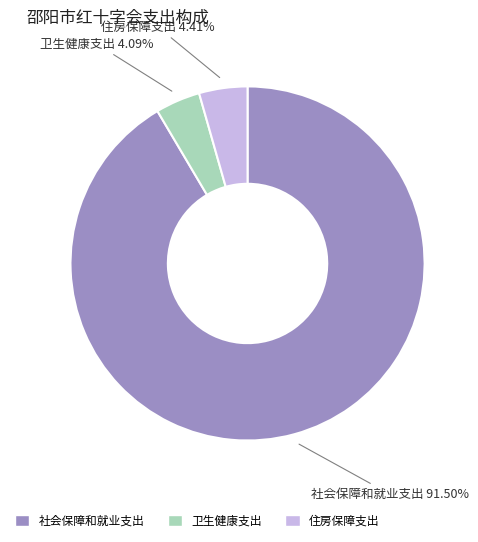

What is the largest slice in the pie chart?

社会保障和就业支出